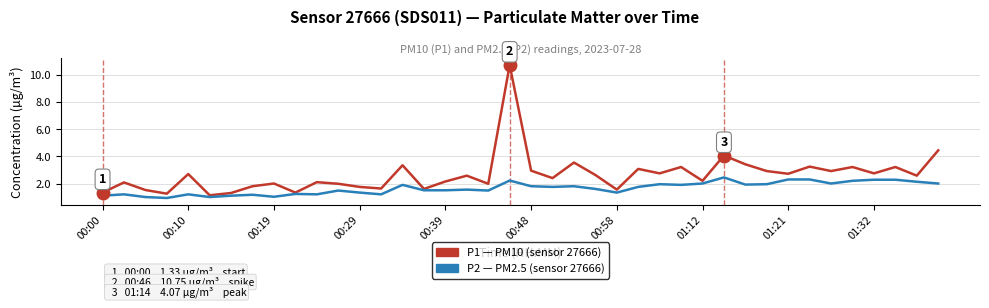

What is the minimum value shown in the chart?

0.9